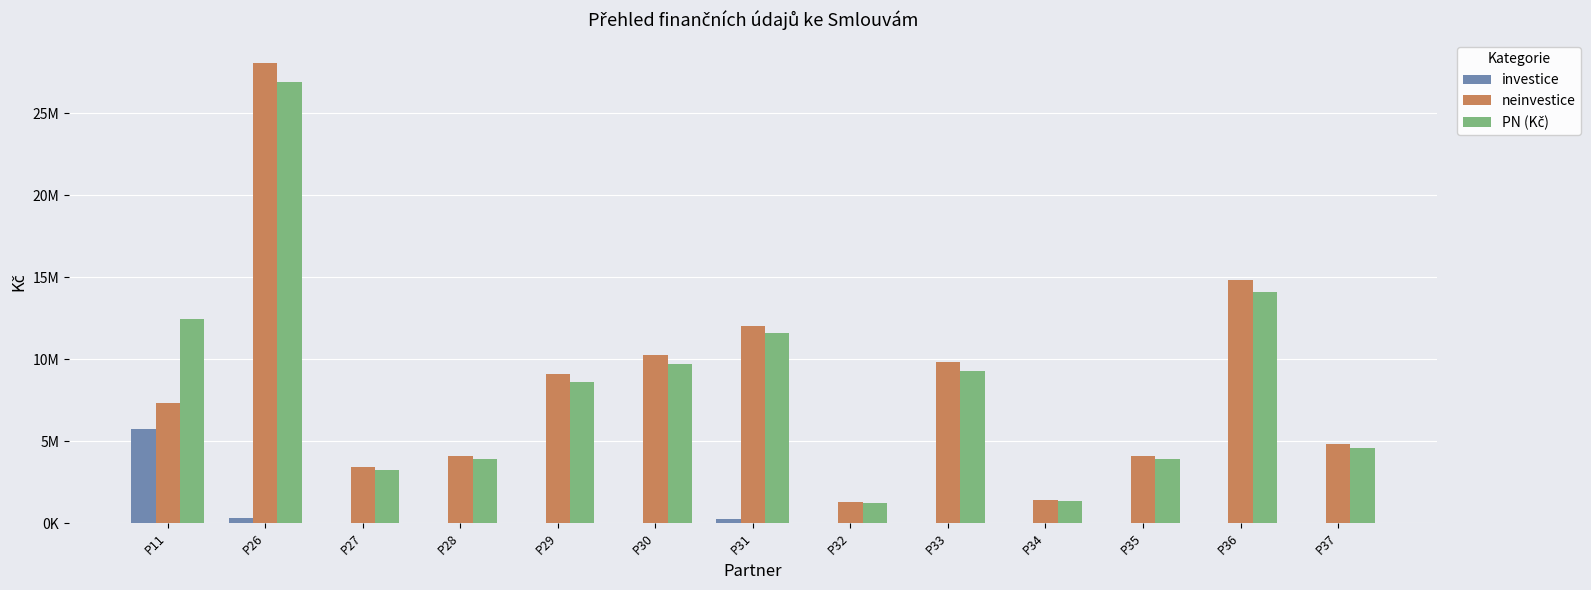

What is the average value of the PN (Kč) series?

8515528.0